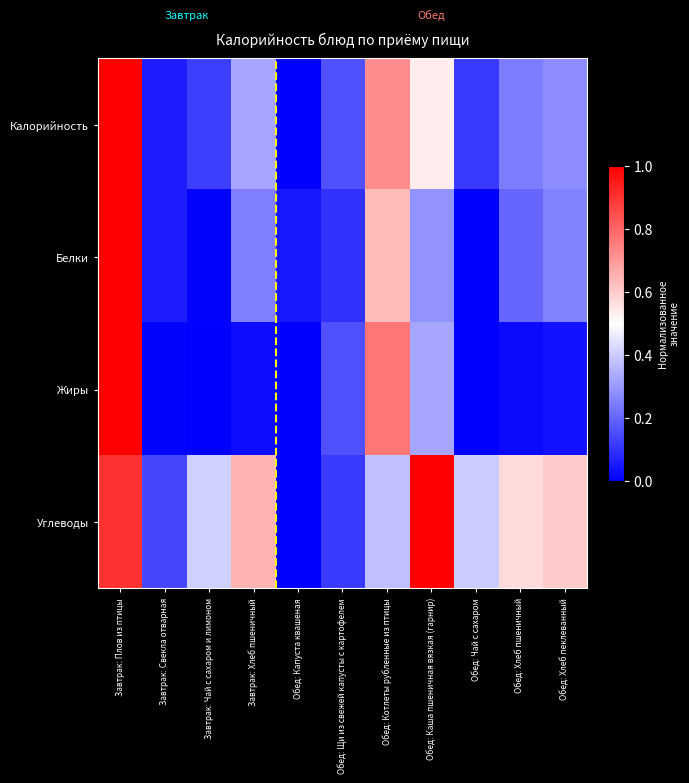

Which series has the largest total across all categories?

Углеводы